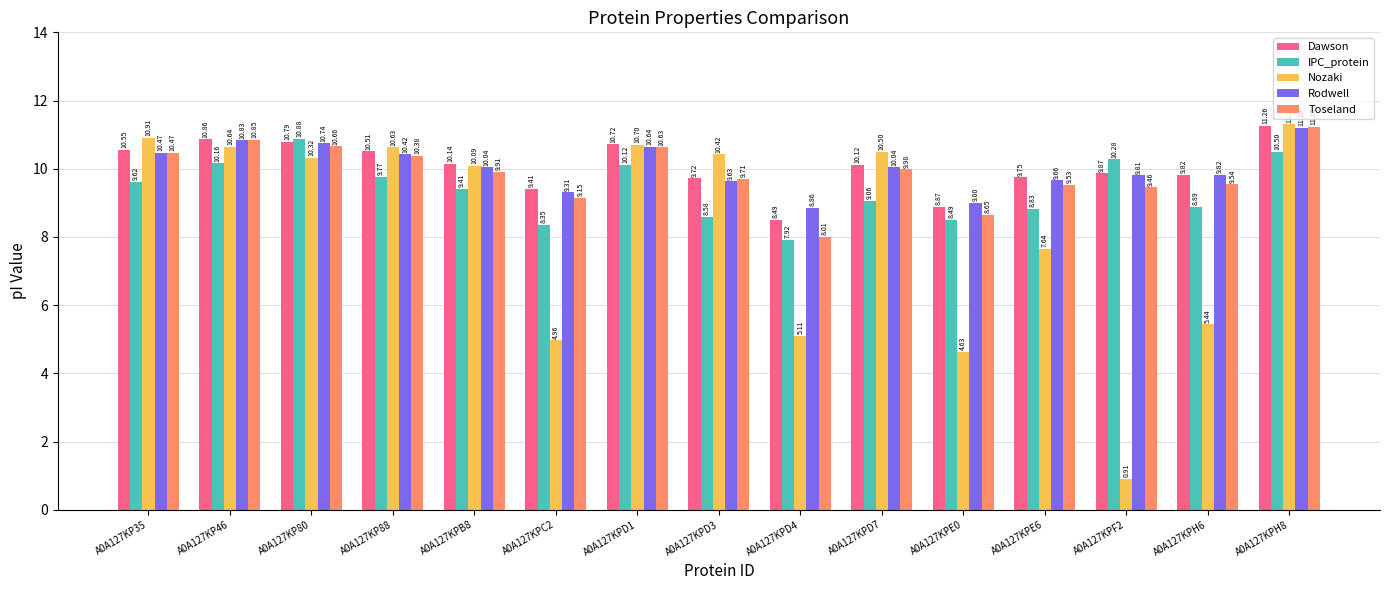

Is it true that Rodwell equals 9.6 at A0A127KPD3?

True